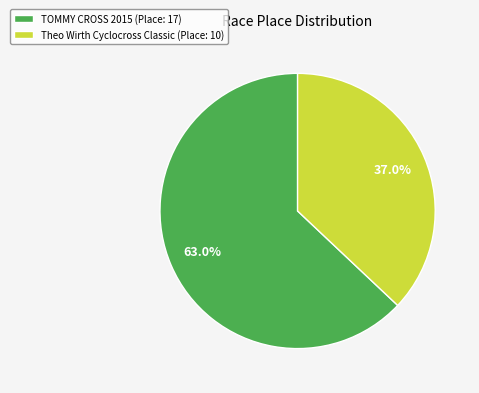

How many segments does this pie chart have?

2